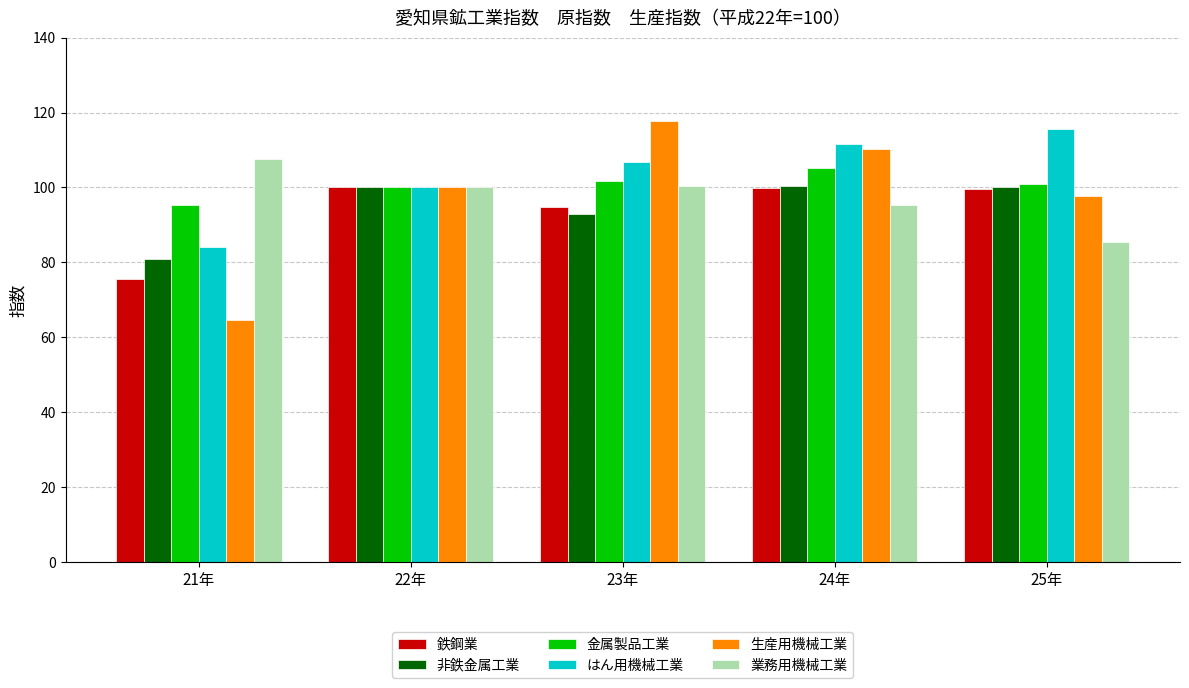

Which category has the highest value across all series?

23年